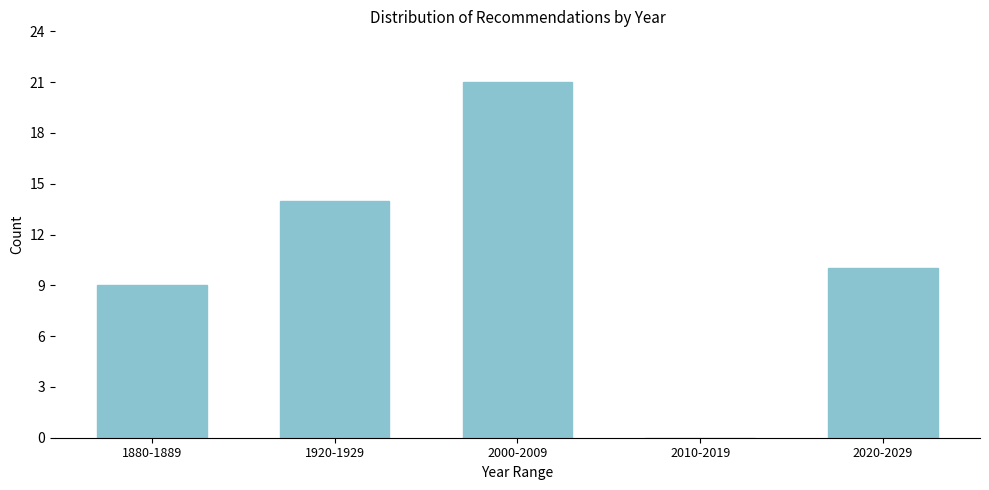

Reading left to right, extract all data points from this chart.

1880-1889=9	1920-1929=14	2000-2009=21	2010-2019=0	2020-2029=10